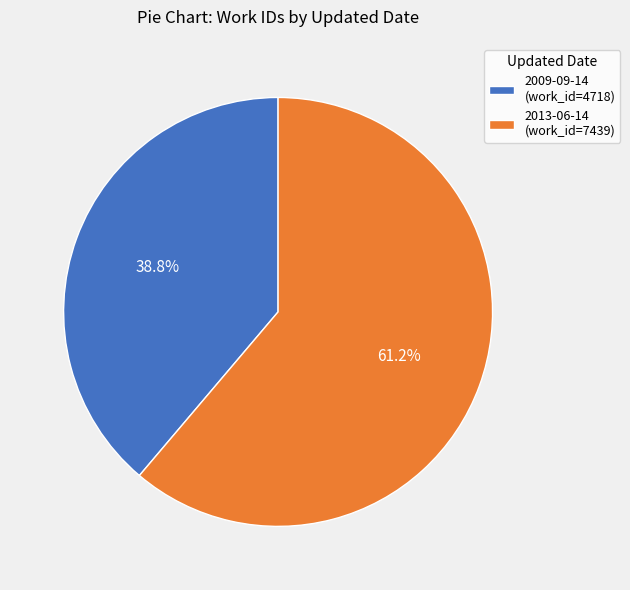

Does 2009-09-14 represent more than half of the total?

No